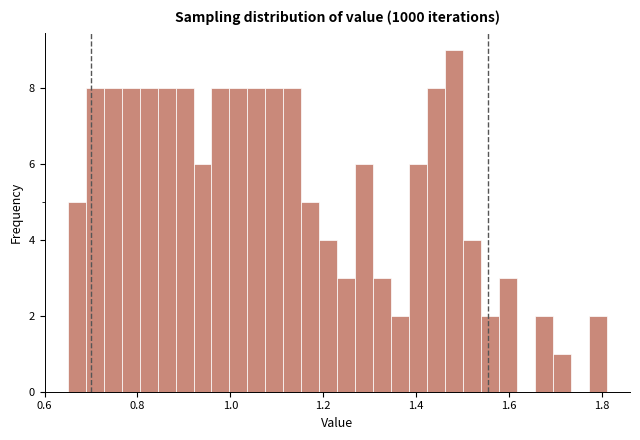

Read against the x-axis, roughly where is the centre of the tallest bar?

1.48